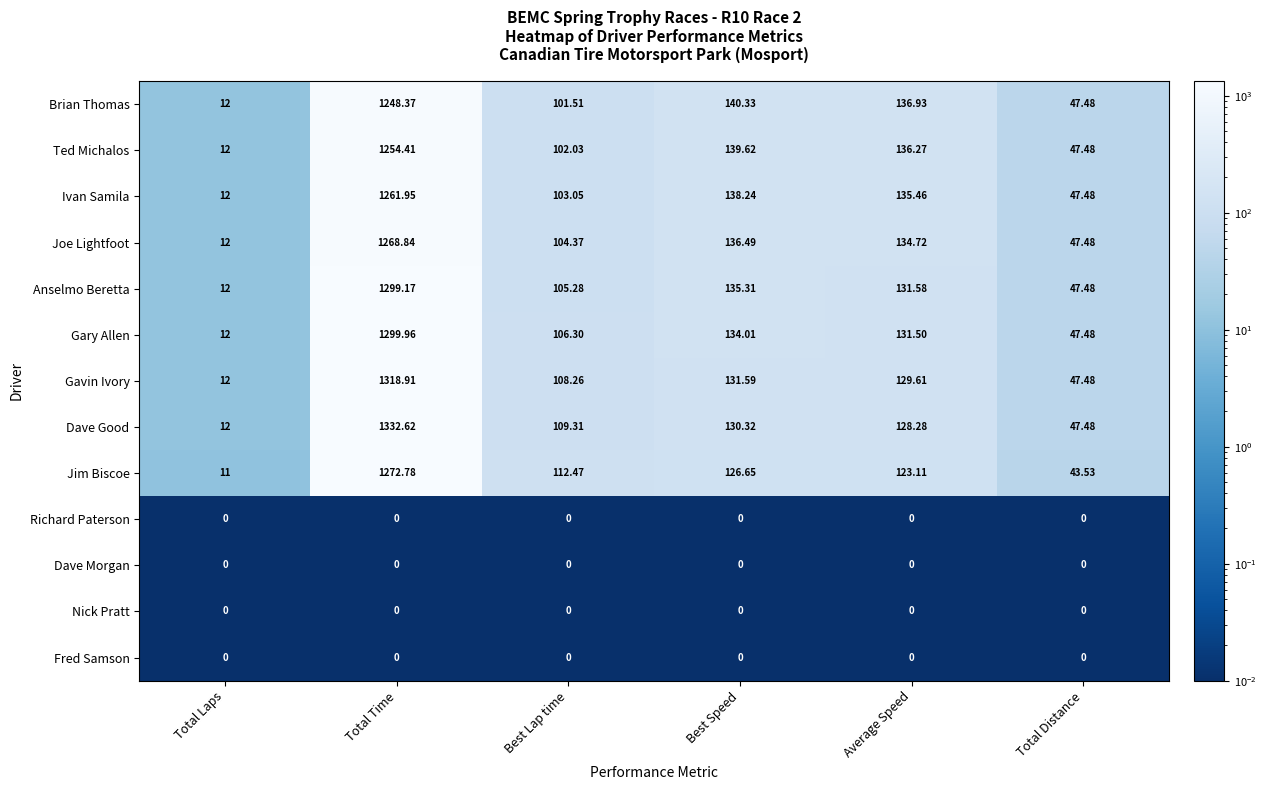

Which series has the largest total across all categories?

Dave Good